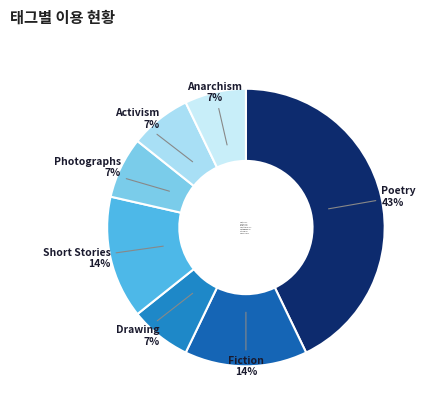

How many segments does this pie chart have?

7